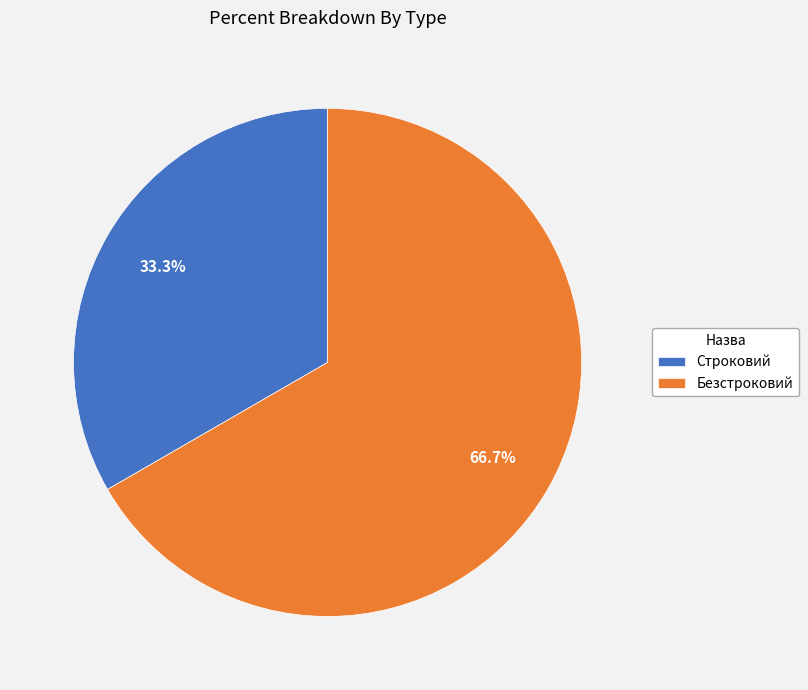

Is Строковий the majority of the pie?

No